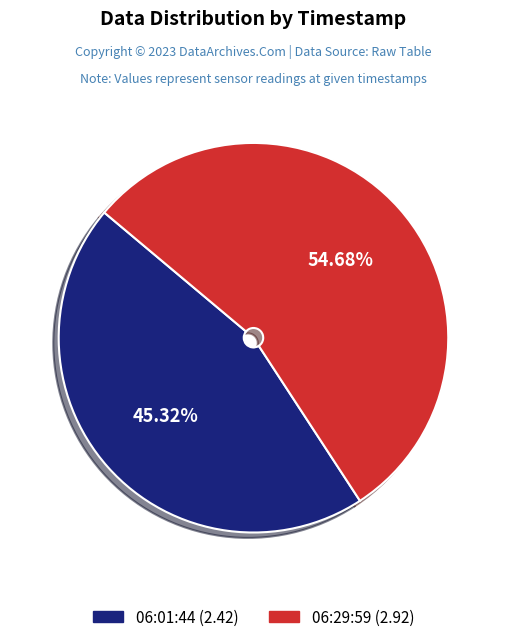

Is there any slice that represents more than half of the pie?

Yes